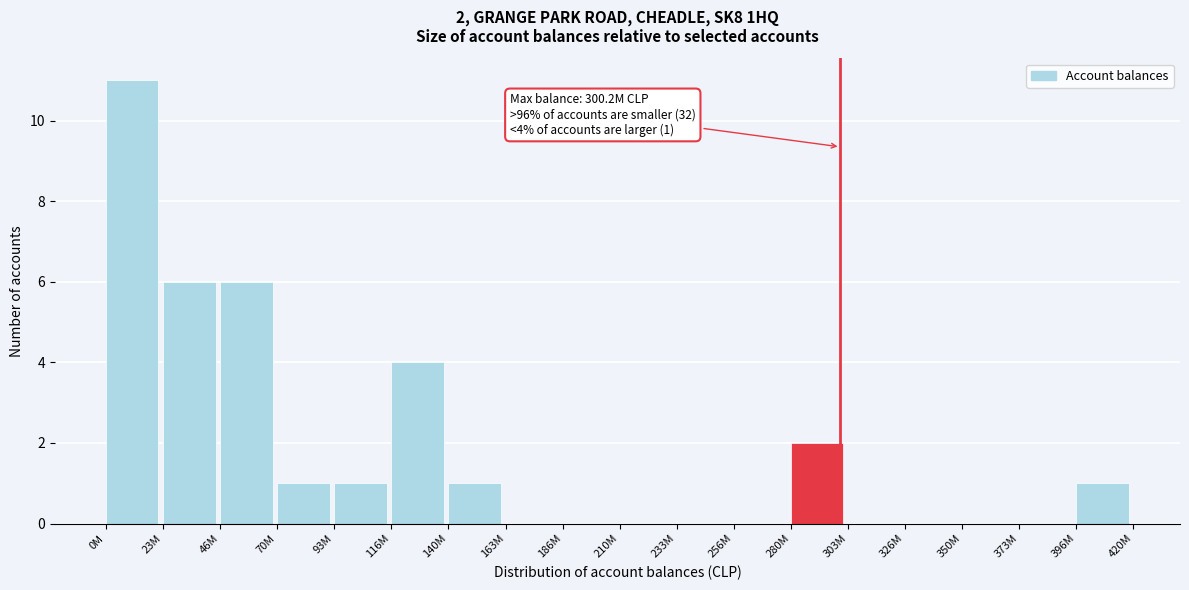

Reading left to right, transcribe all the data shown in this chart.

0M=11	23M=6	46M=6	70M=1	93M=1	116M=4	140M=1	163M=0	186M=0	210M=0	233M=0	256M=0	280M=2	303M=0	326M=0	350M=0	373M=0	396M=1